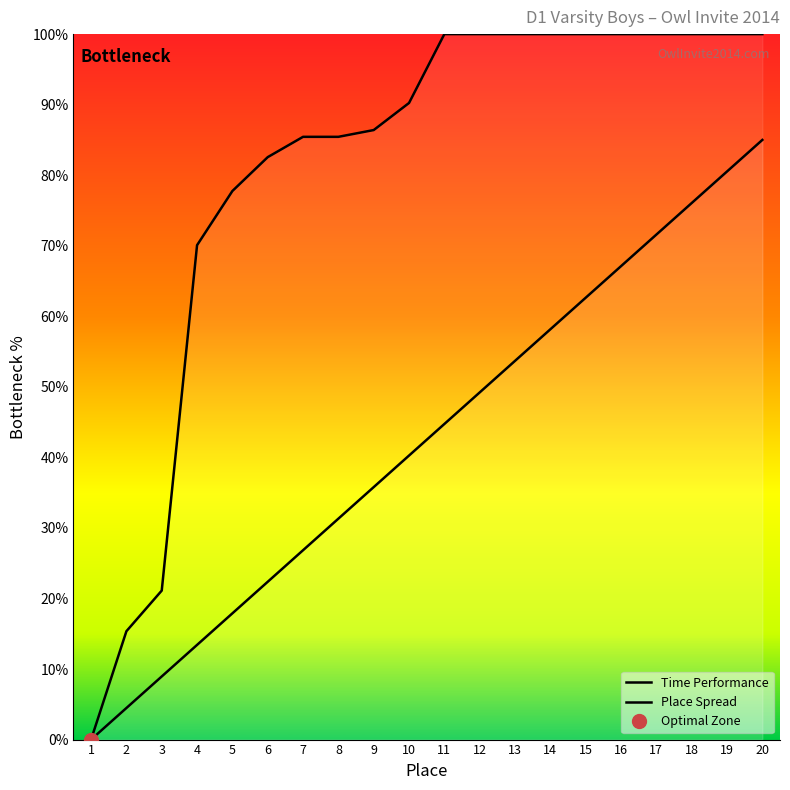

Reading left to right, what are all the values shown in this chart?

Time Performance: 1=0.0	2=15.4	3=21.1	4=70.1	5=77.8	6=82.6	7=85.4	8=85.4	9=86.4	10=90.2	11=100.0	12=100.0	13=100.0	14=100.0	15=100.0	16=100.0	17=100.0	18=100.0	19=100.0	20=100.0
Place Spread: 1=0.0	2=4.5	3=8.9	4=13.4	5=17.9	6=22.4	7=26.8	8=31.3	9=35.8	10=40.3	11=44.7	12=49.2	13=53.7	14=58.2	15=62.6	16=67.1	17=71.6	18=76.1	19=80.5	20=85.0